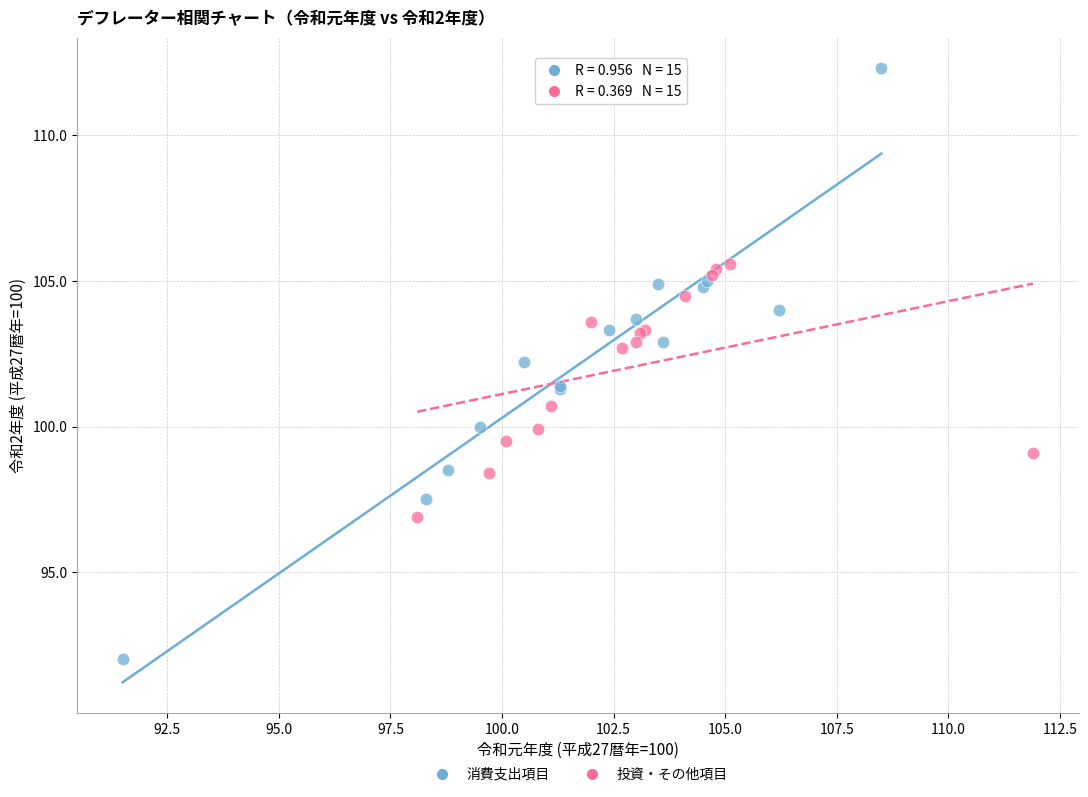

Which series contains the highest Y value?

消費支出項目